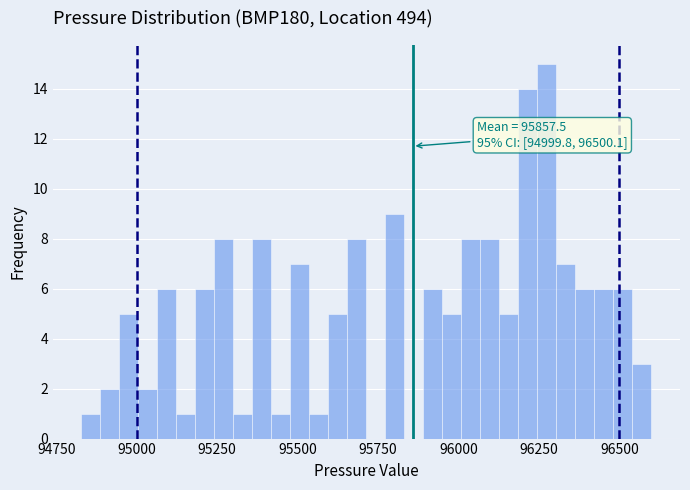

Read against the x-axis, roughly where is the centre of the tallest bar?

96300